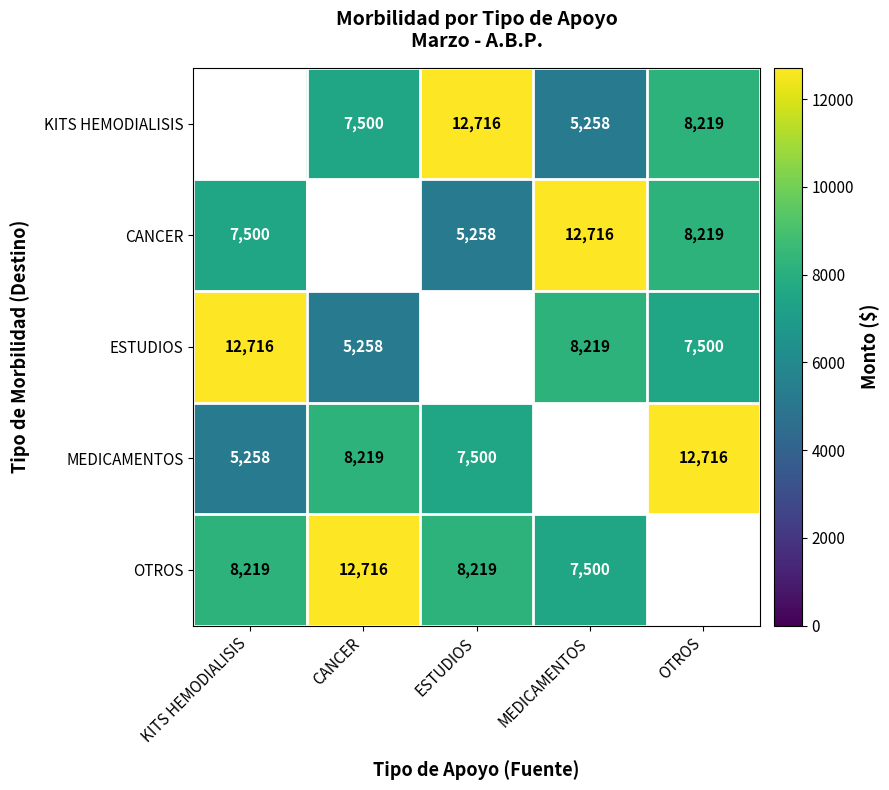

The KITS HEMODIALISIS series shows 17743 at ESTUDIOS. True or false?

False